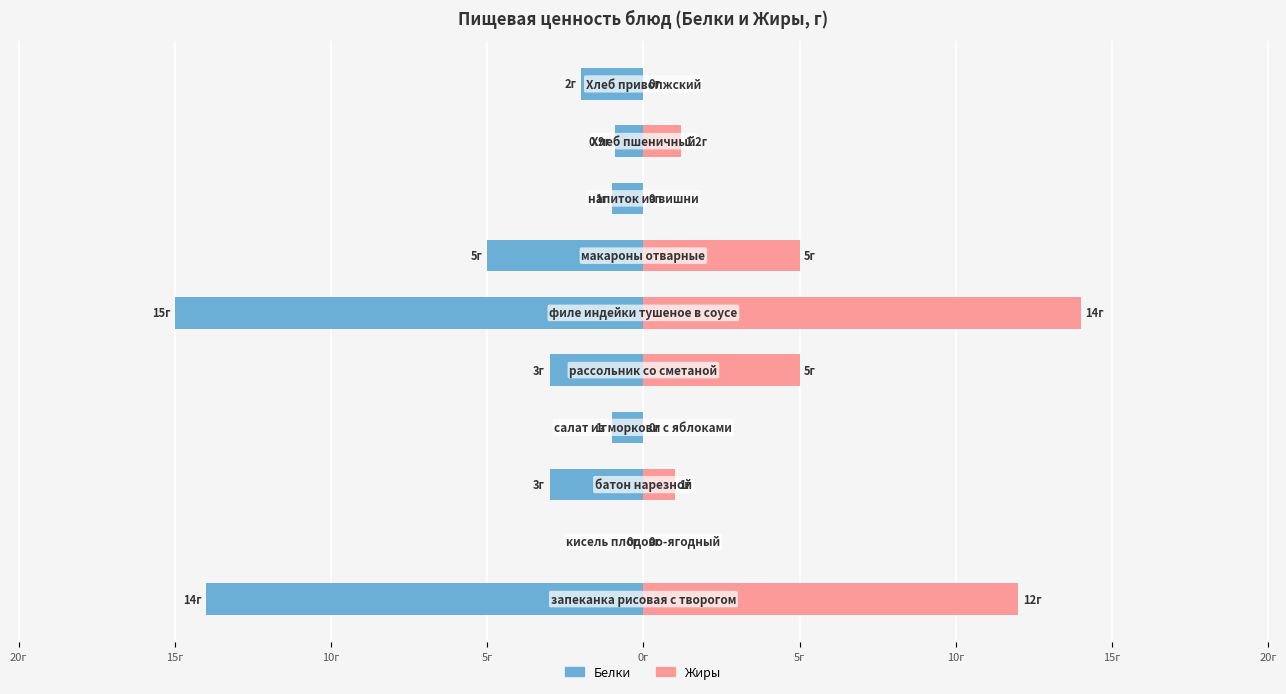

How many values in the Жиры series are below 1?

4